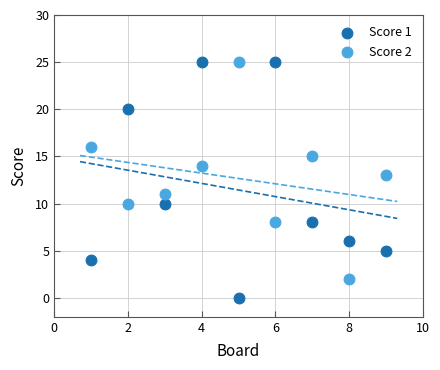

What is the X range (max minus min) for the scatter plot?

8